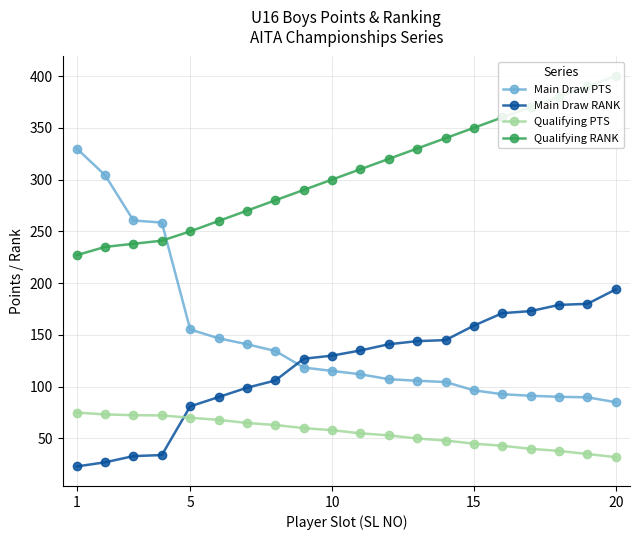

True or false: Main Draw PTS and Qualifying PTS cross at least once.

False